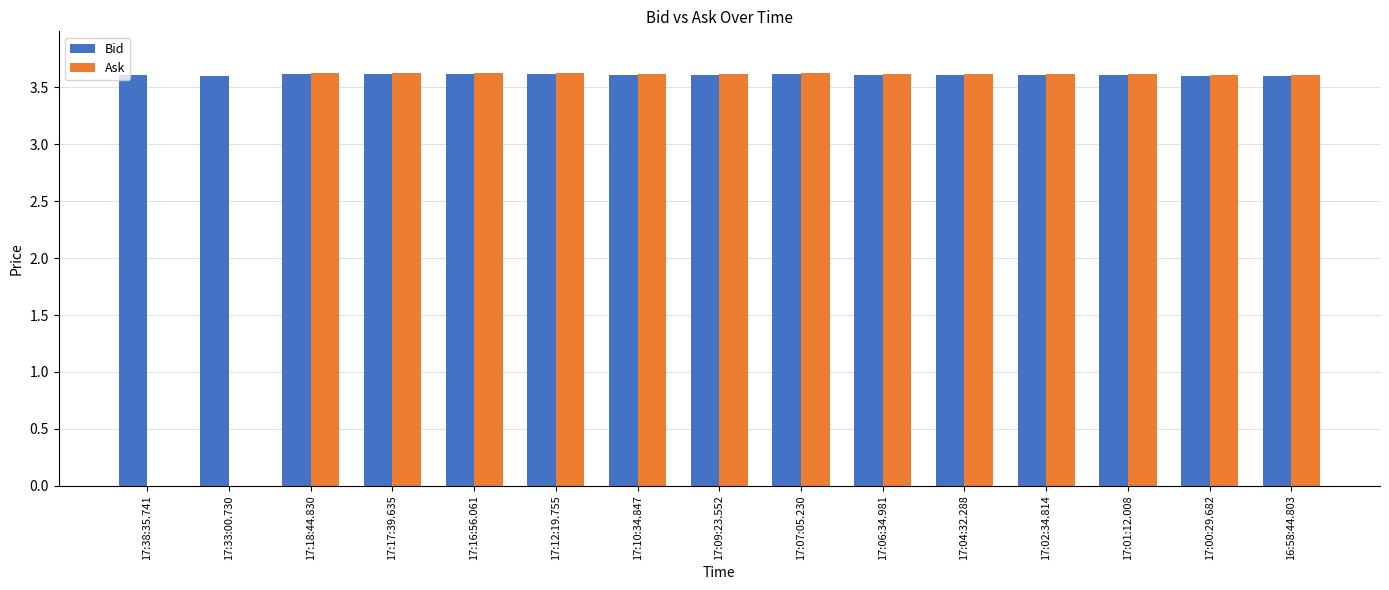

How many Ask values are between 3 and 4?

13